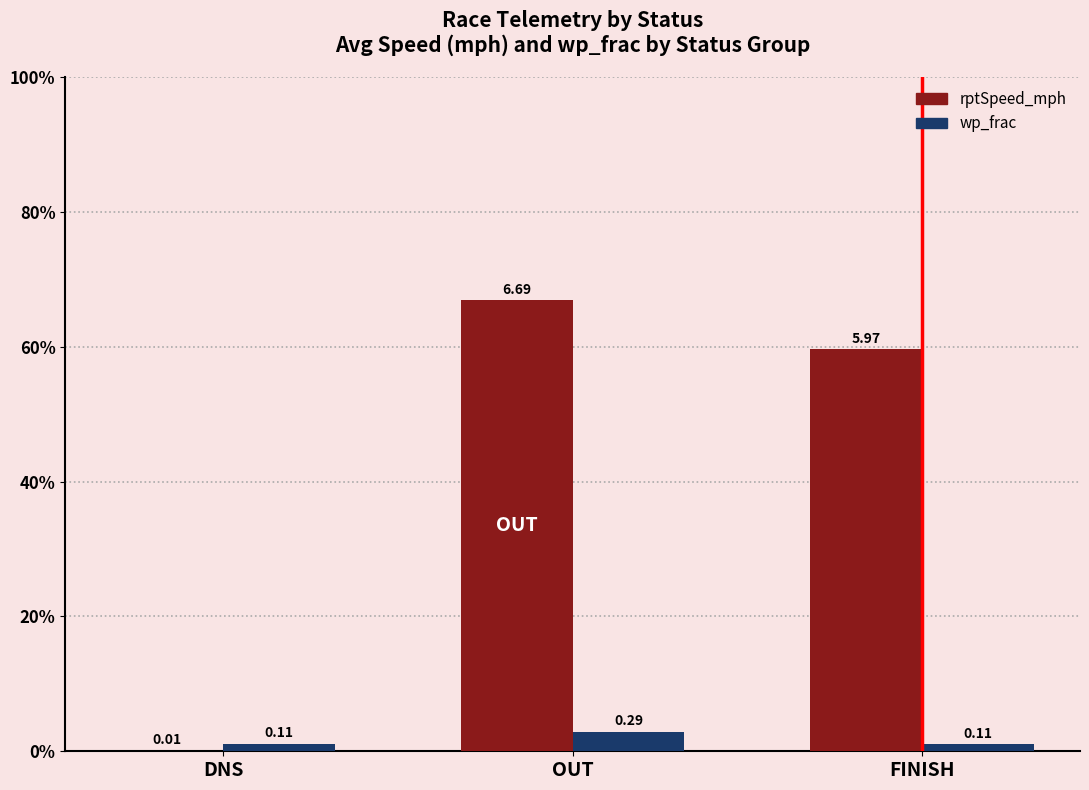

What is the average value of the wp_frac series?

0.2